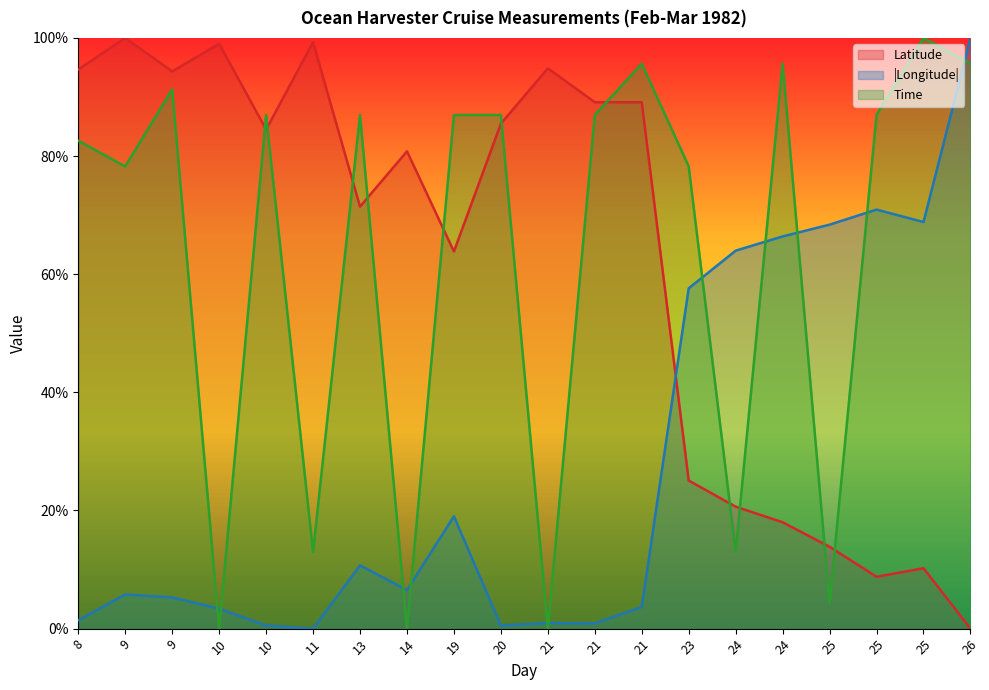

List the labels in order of Time value, smallest first.

10, 14, 21, 25, 11, 24, 9, 23, 8, 10, 13, 19, 20, 21, 25, 9, 21, 24, 26, 25